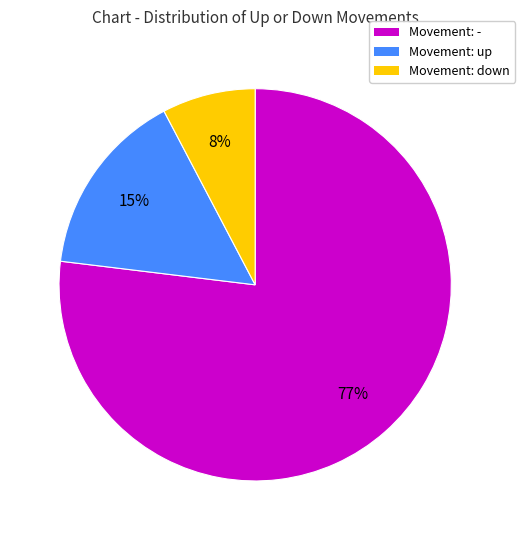

To the nearest percent, what is the average slice percentage?

33%